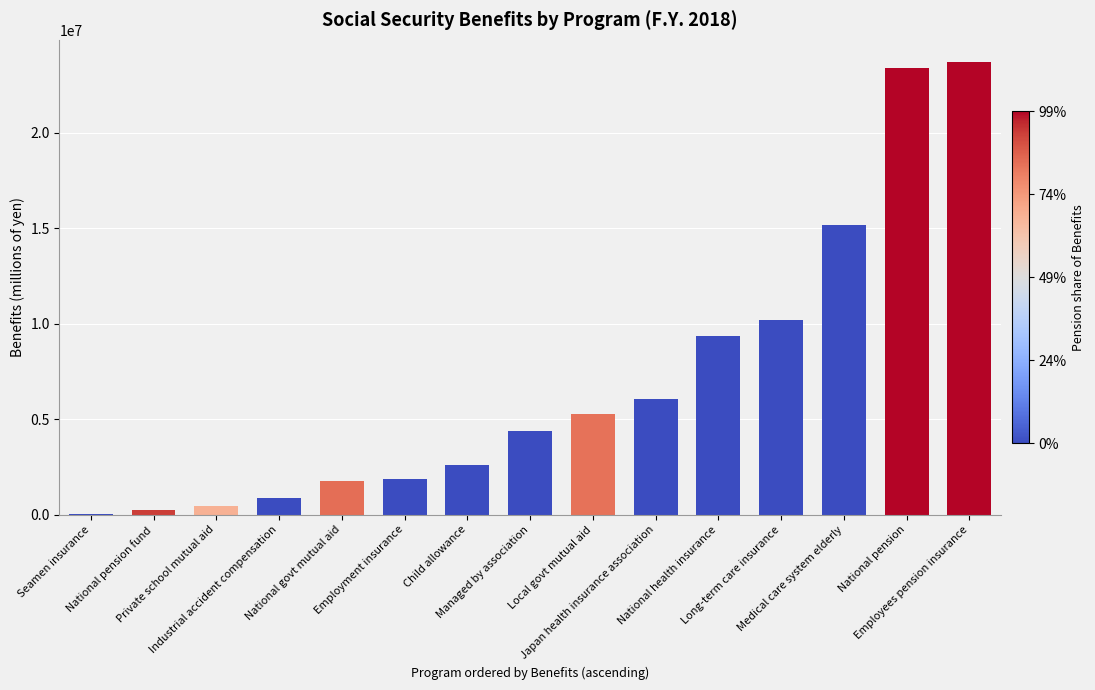

What is the maximum value shown in the chart?

23683072.2